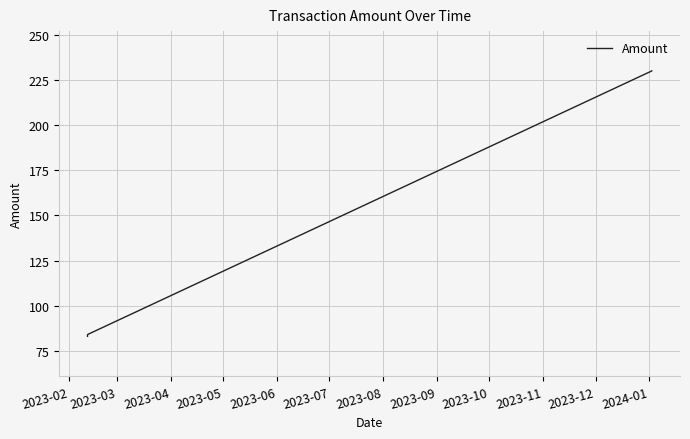

True or false: the data has more than 2 interior local peaks.

False